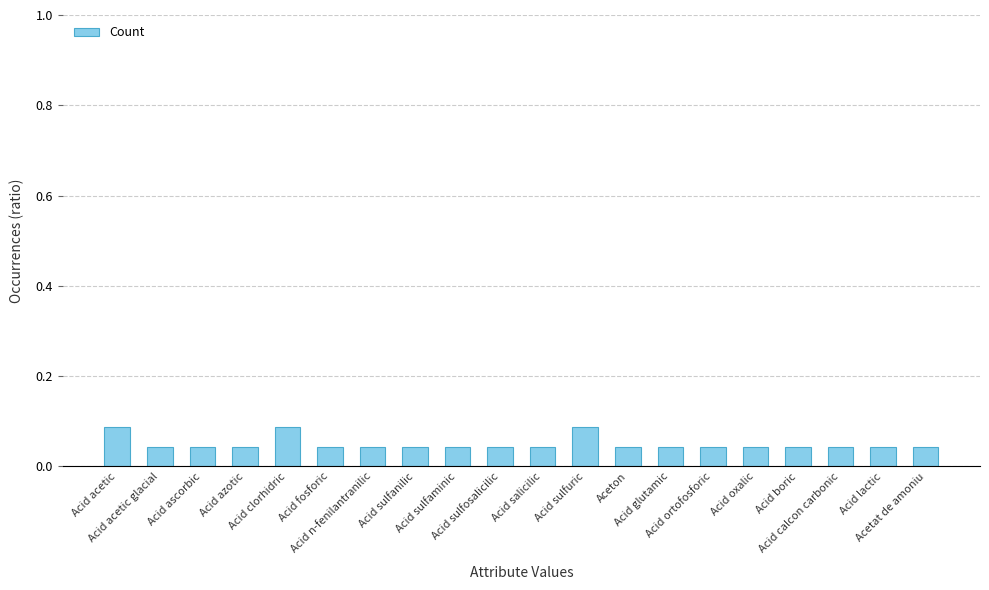

The value at Acid ascorbic is 0.1. True or false?

False